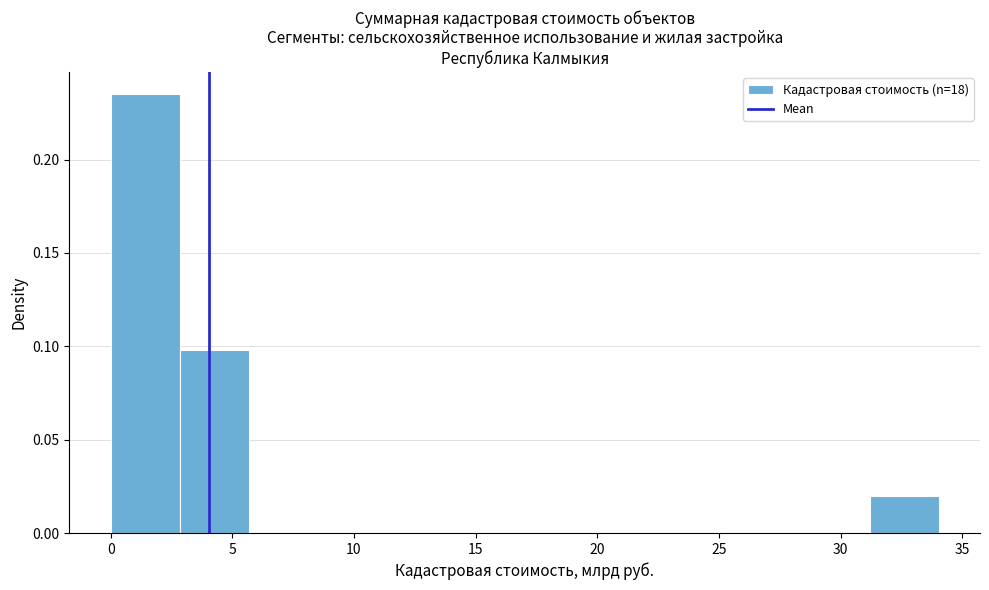

Reading left to right, transcribe this chart: for each bar, give the range it covers on the x-axis and its height. Neither the bar edges nor the heights are printed on the chart, so give them approximately, as read against the axes.

0.0 to 3.0: 0.235
3.0 to 5.5: 0.100
5.5 to 8.5: 0
8.5 to 11.5: 0
11.5 to 14.0: 0
14.0 to 17.0: 0
17.0 to 20.0: 0
20.0 to 22.5: 0
22.5 to 25.5: 0
25.5 to 28.5: 0
28.5 to 31.0: 0
31.0 to 34.0: 0.020